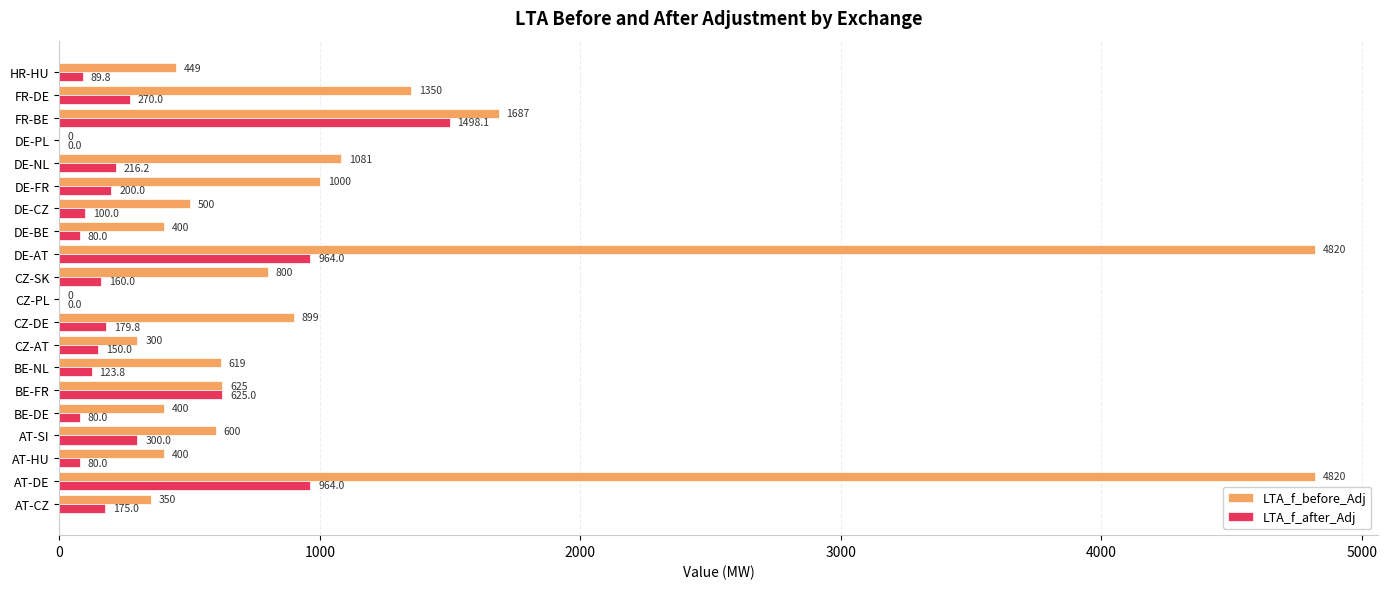

Is the value of LTA_f_before_Adj at DE-FR greater than the value of LTA_f_after_Adj at AT-DE?

Yes